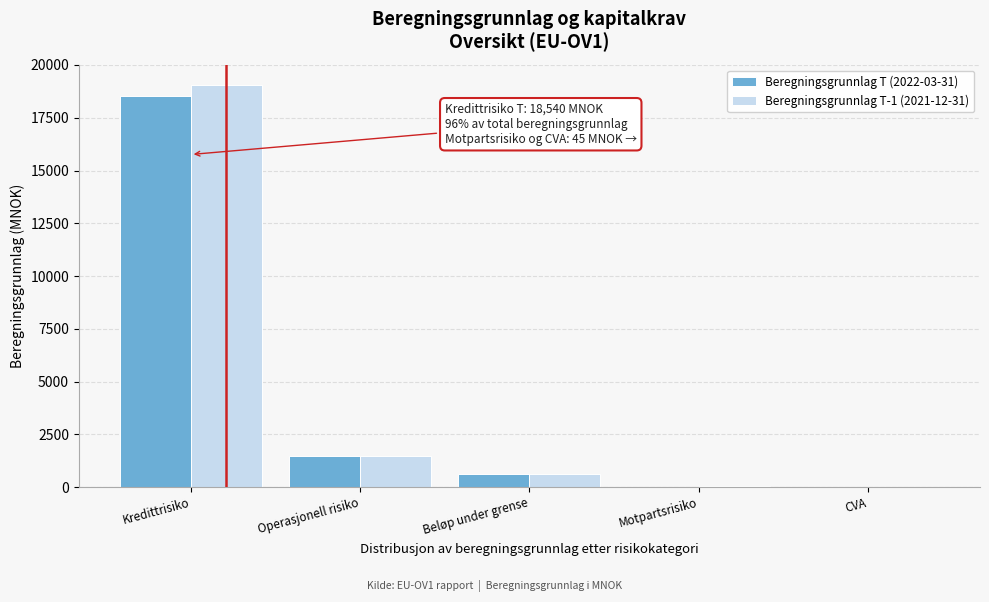

What is the sum of all Beregningsgrunnlag T (2022-03-31) values?

20681.6